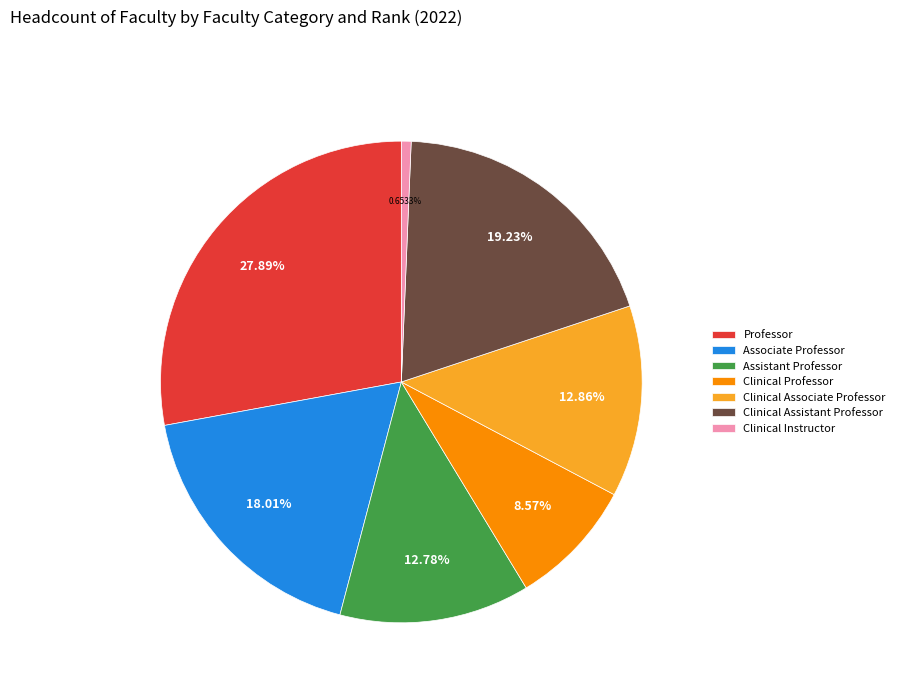

What percentage is the Professor slice, to the nearest percent?

28%